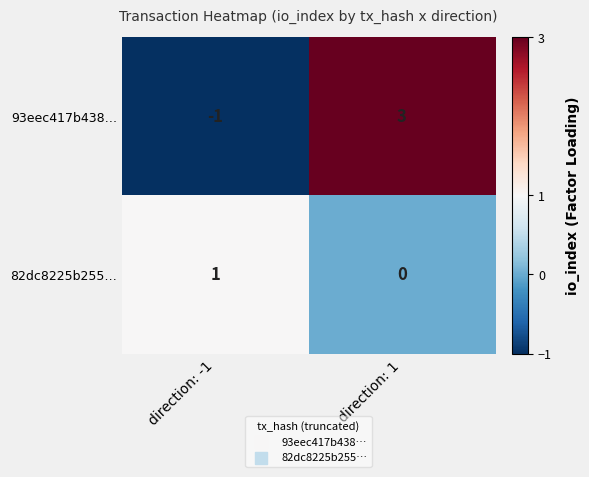

What is the greatest value displayed?

3